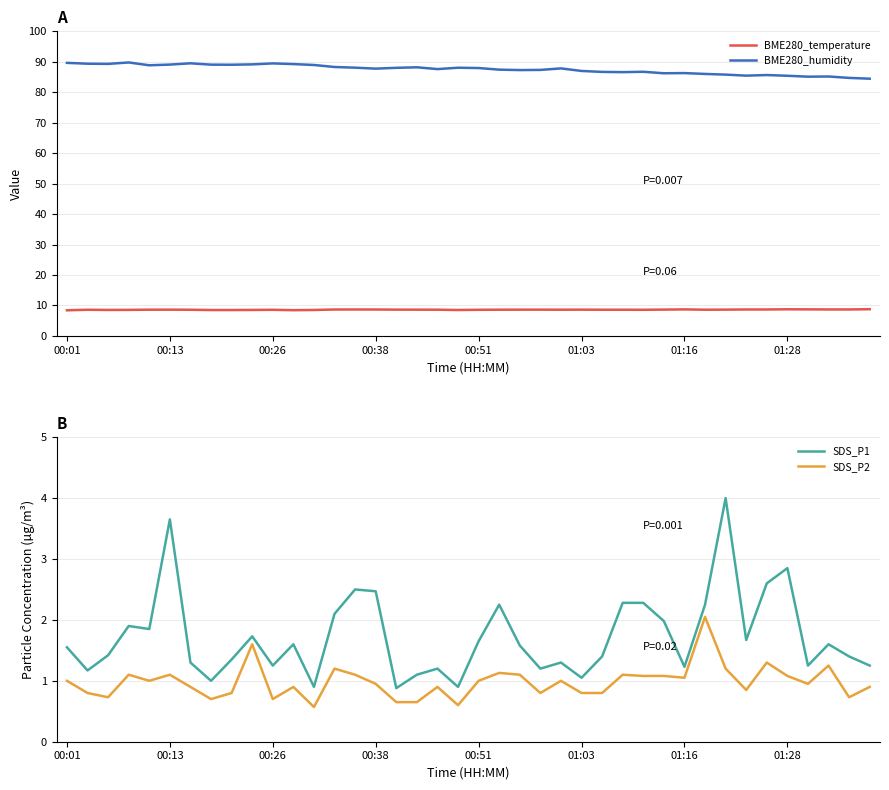

Is it true that BME280_temperature equals 11.8 at 01:16?

False